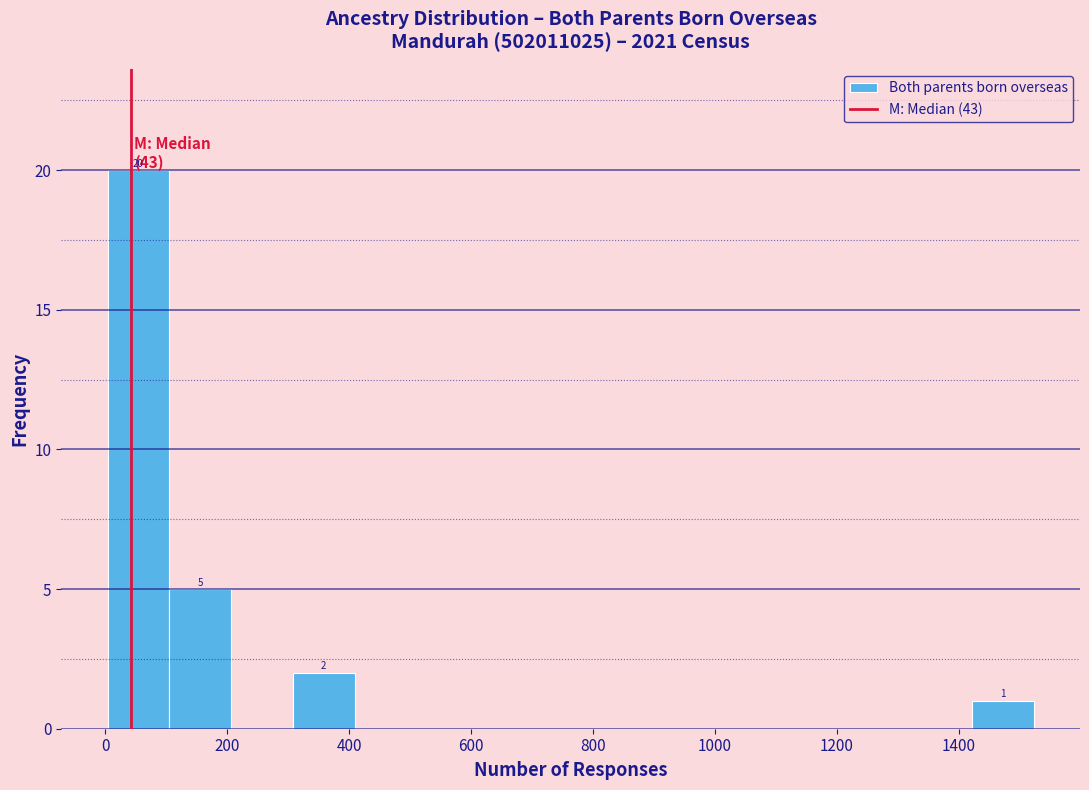

Which range on the x-axis has the tallest bar?

0 to 100